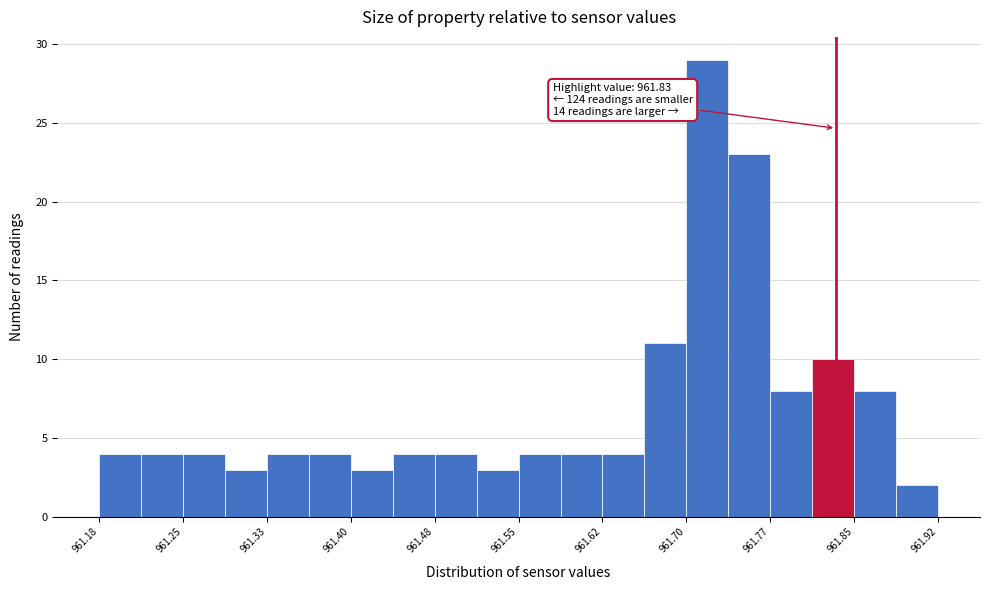

Around what value on the x-axis is the tallest bar? Give the approximate position of its centre, as read against the axis.

961.72